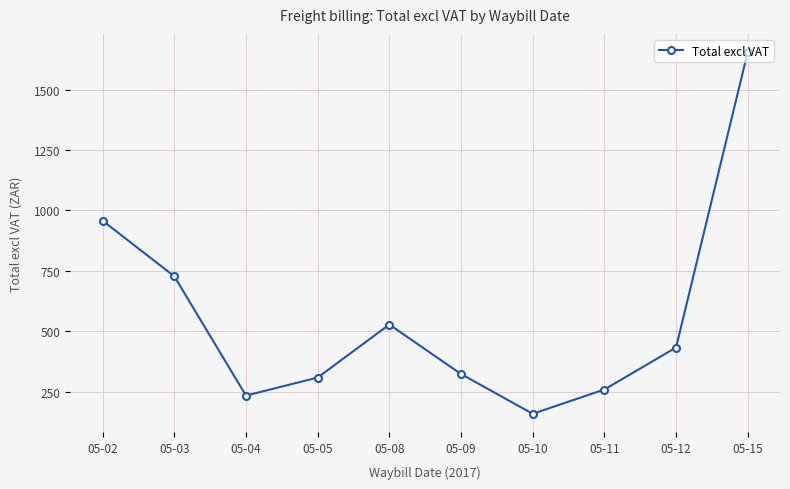

Where is the data nearest to the value 907?

05-02